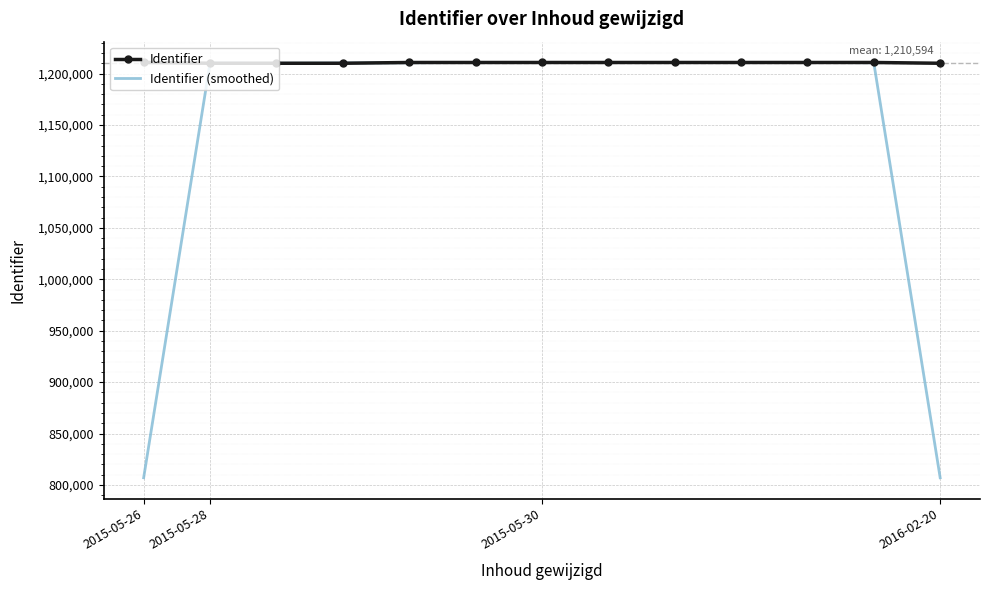

Which series has the largest total across all categories?

Identifier